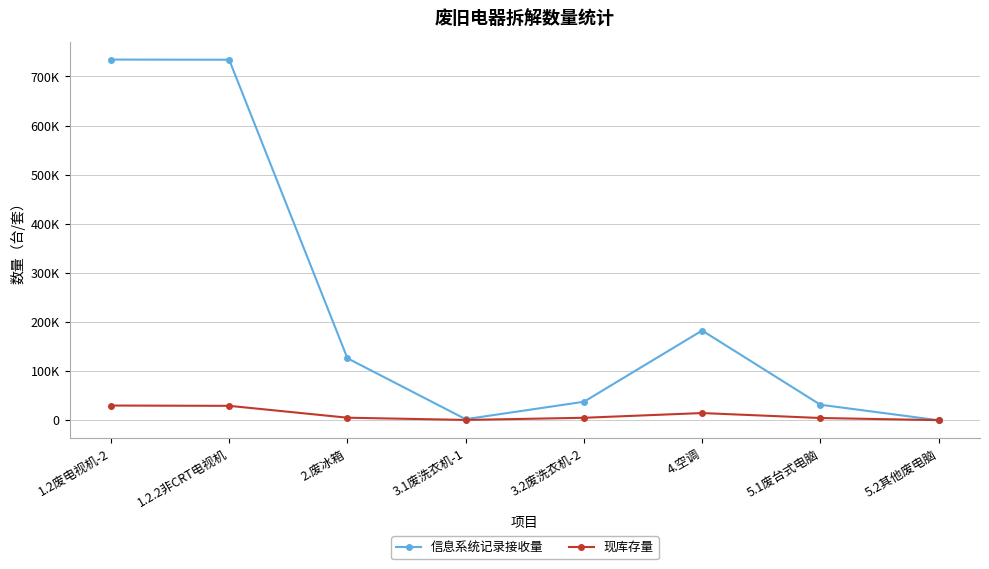

Which series has the largest total across all categories?

信息系统记录接收量